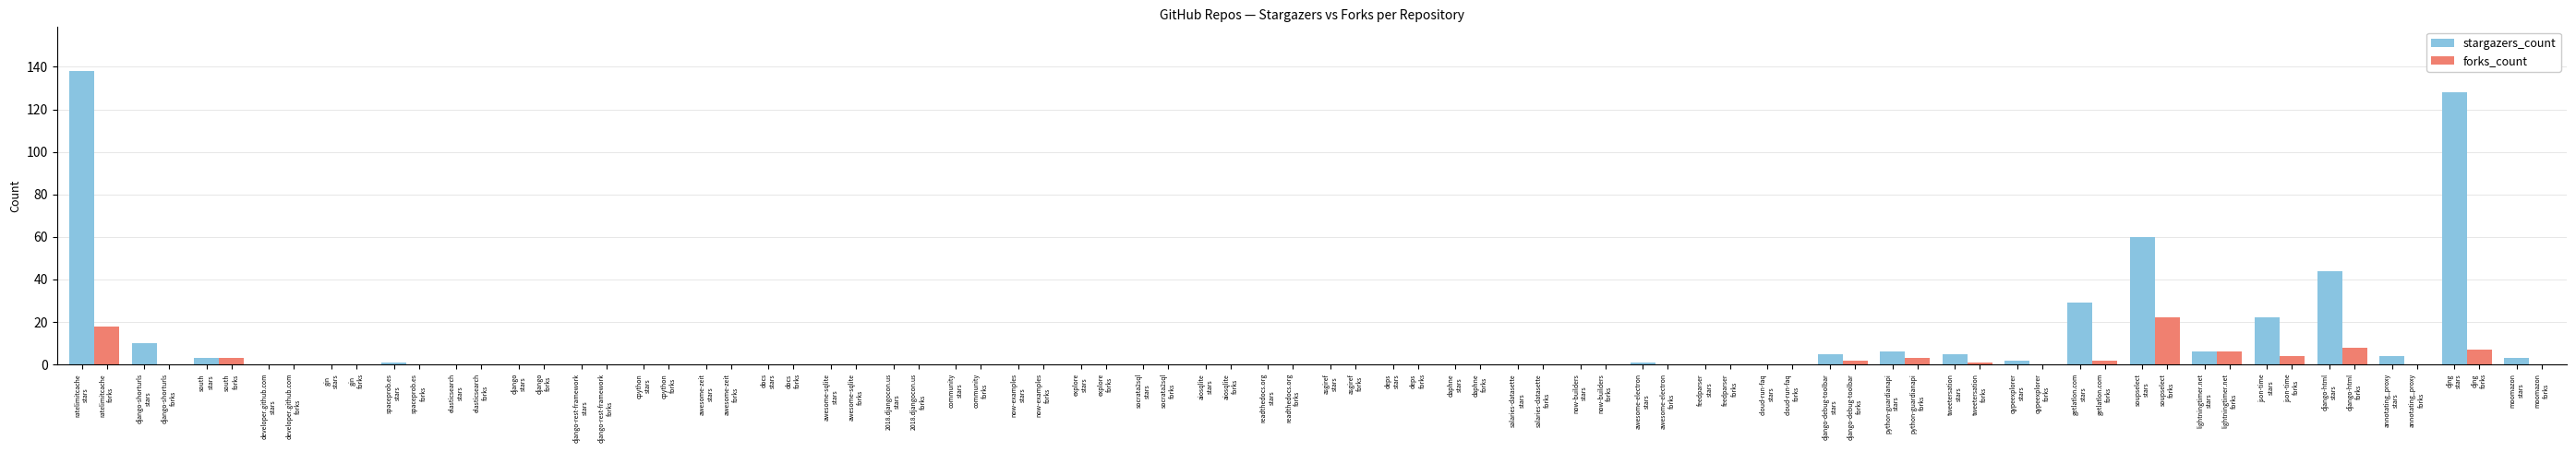

What is the sum of all forks_count values?

76